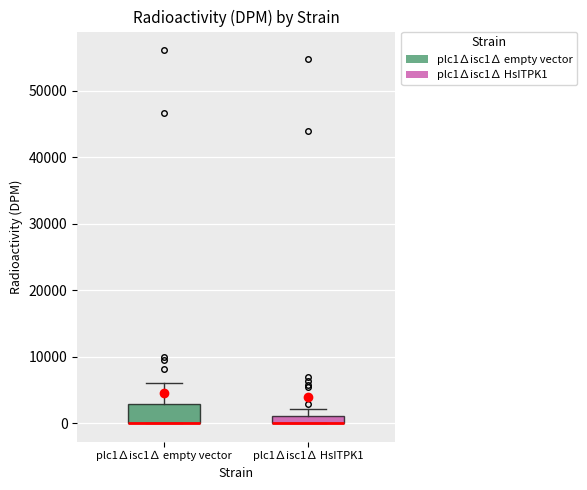

Where is the lower edge of the box for plc1∆isc1∆ HsITPK1 on the y-axis? The values are not printed on the chart, so give them approximately, as read against the axis.

0